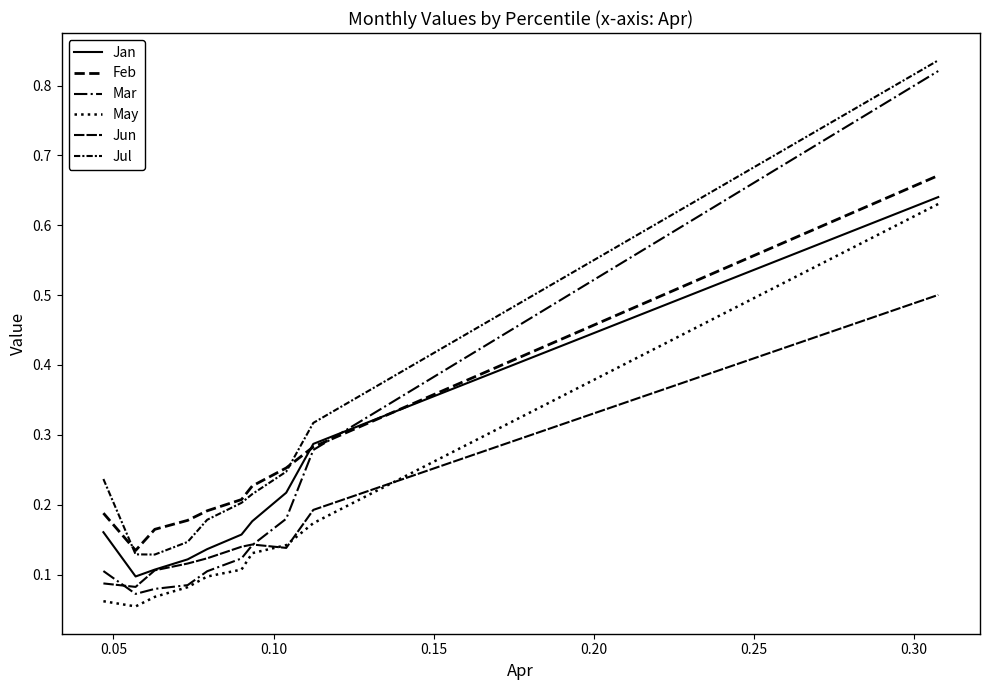

Does the chart display data point markers on the line(s)?

No